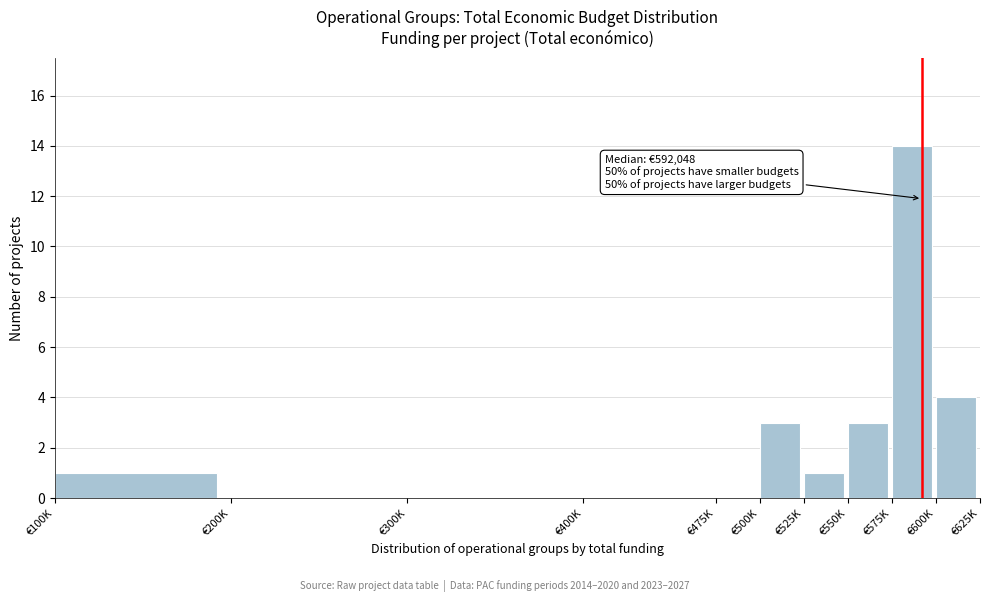

Reading left to right, list all the values displayed in this chart.

€100K=1	€200K=0	€300K=0	€400K=0	€475K=0	€500K=3	€525K=1	€550K=3	€575K=14	€600K=4